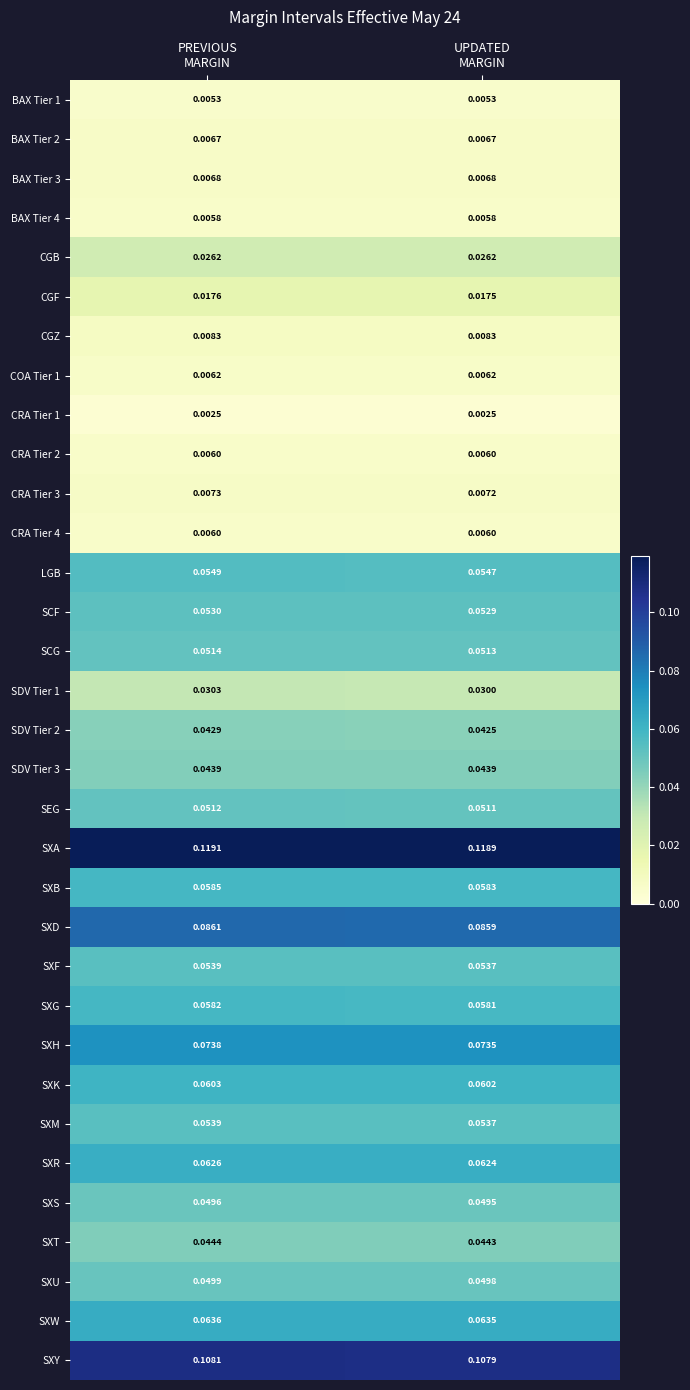

Which series has the largest total across all categories?

SXA